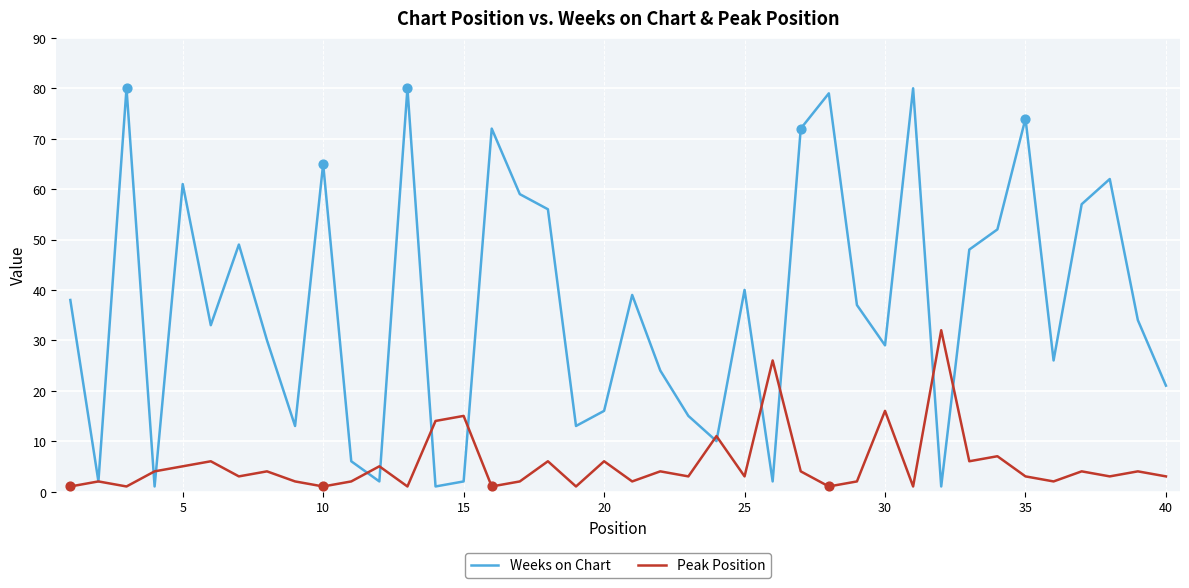

What are all the series names shown in the legend?

Weeks on Chart, Peak Position